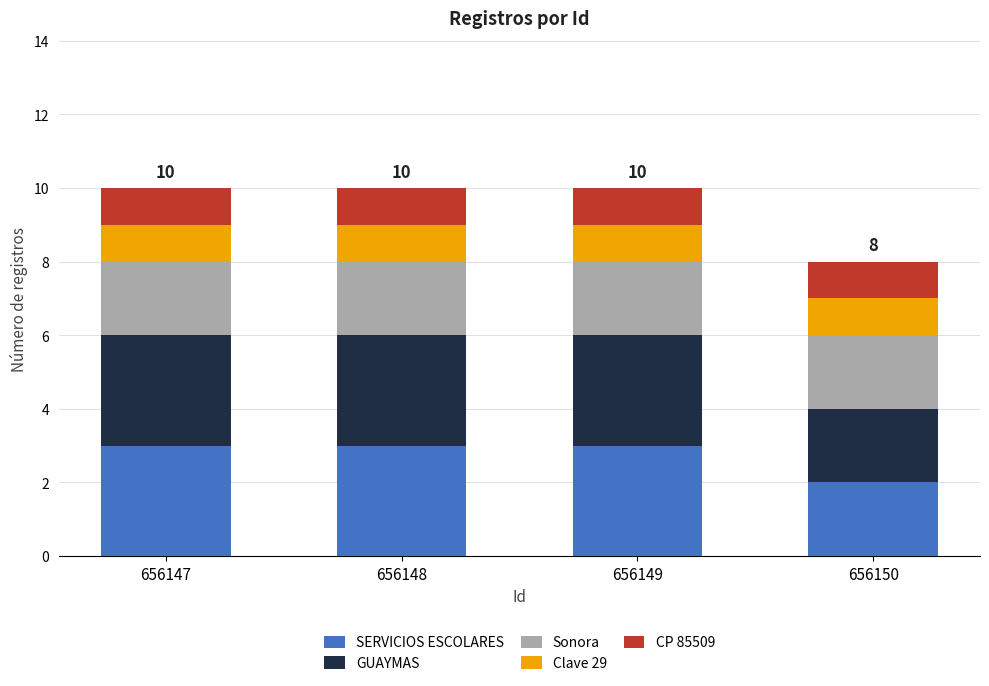

Reading left to right, transcribe the values for SERVICIOS ESCOLARES.

3	3	3	2